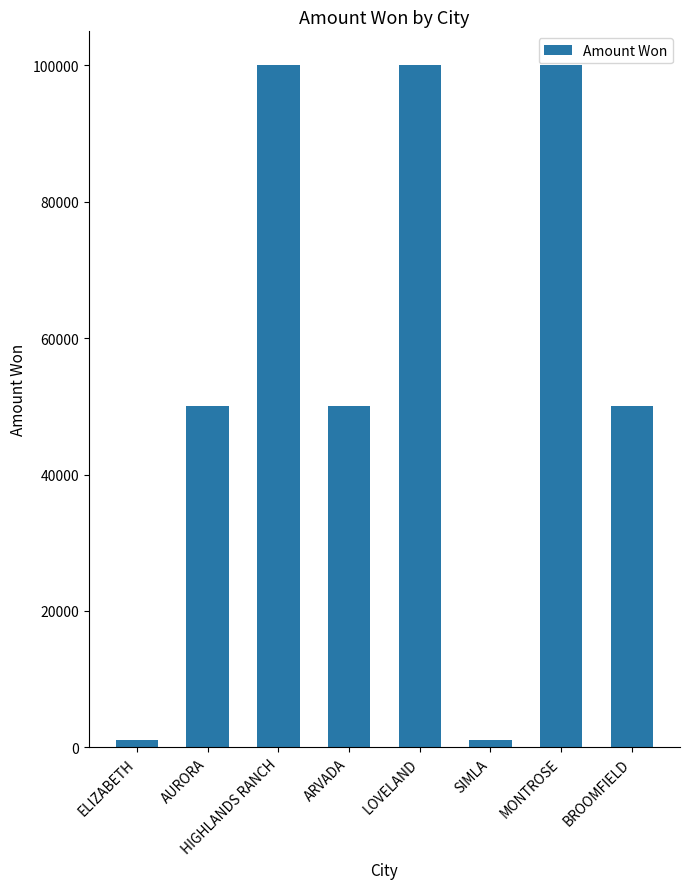

Reading left to right, list all the values displayed in this chart.

ELIZABETH=1000	AURORA=50000	HIGHLANDS RANCH=100000	ARVADA=50000	LOVELAND=100000	SIMLA=1000	MONTROSE=100000	BROOMFIELD=50000